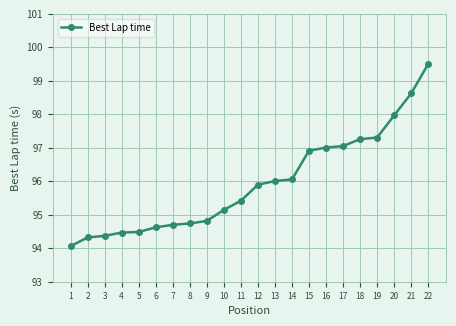

How many values exceed 95?

13